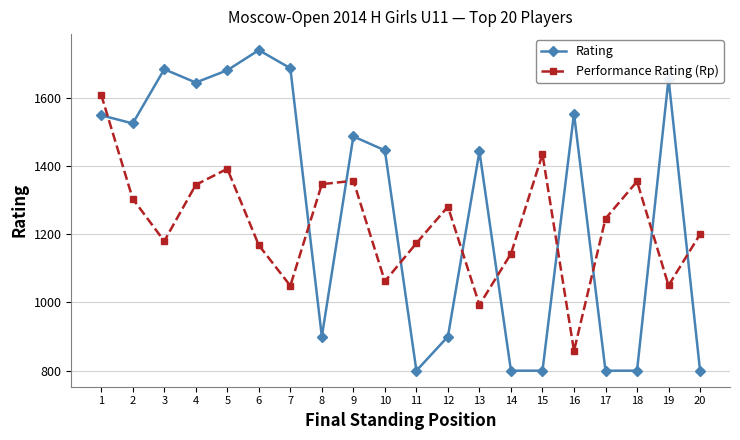

What is the sum of all Performance Rating (Rp) values?

24548